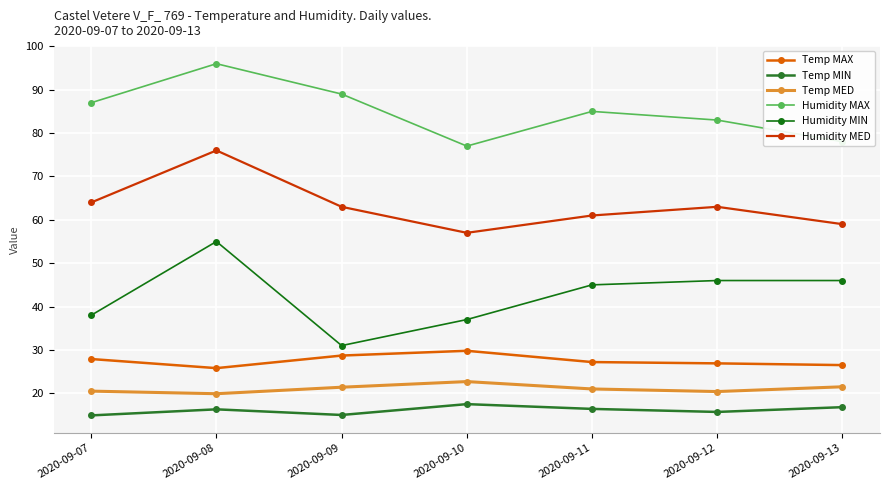

True or false: Temp MED and Temp MAX intersect in this chart.

False